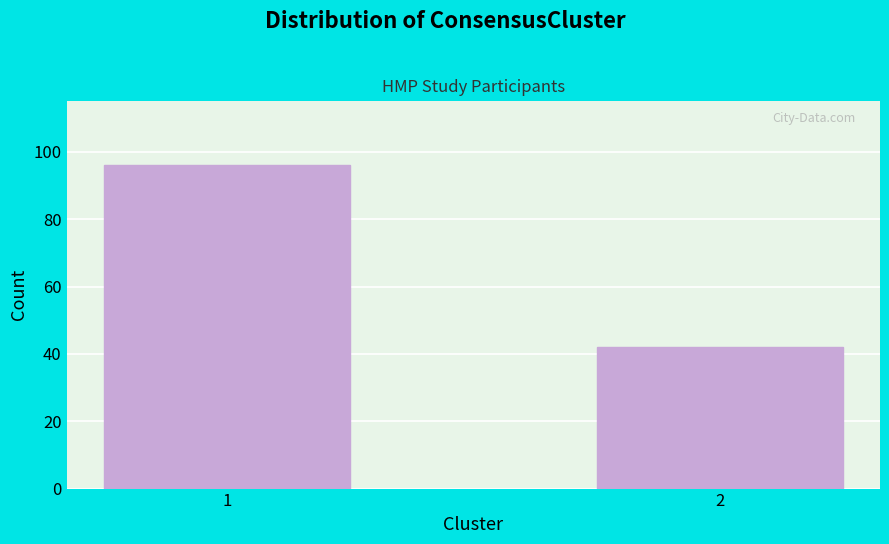

Reading right to left, transcribe all the data shown in this chart.

42	96